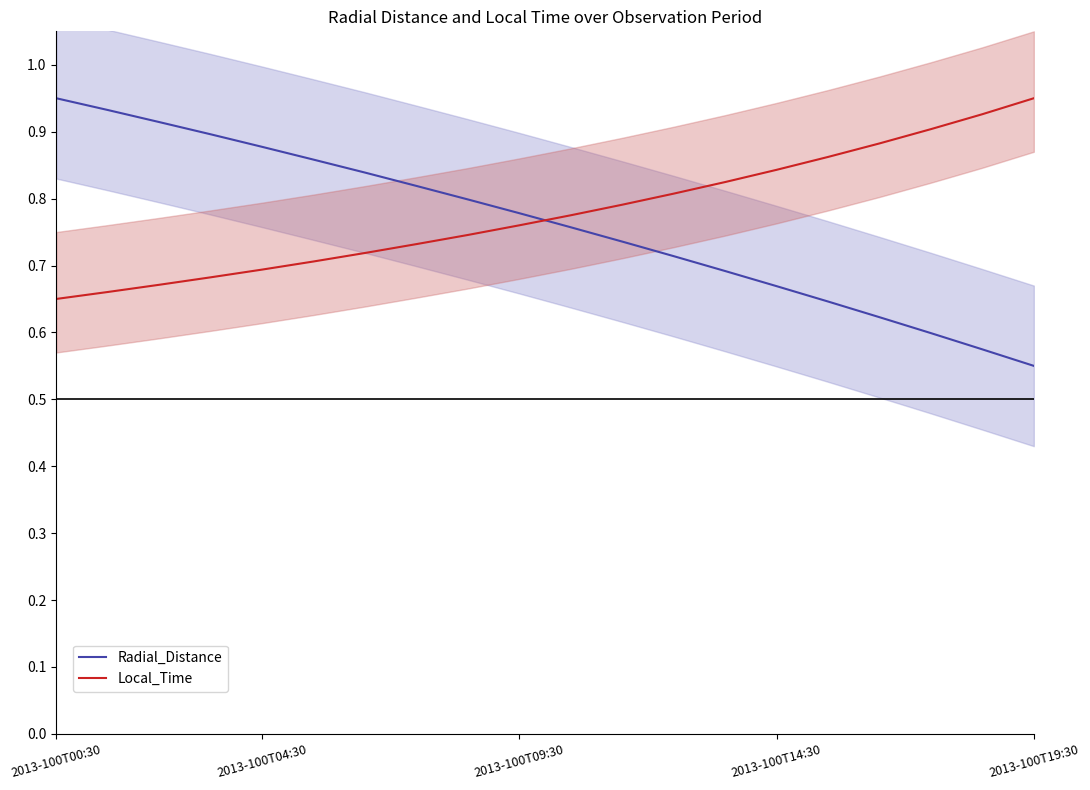

What is the difference between the maximum and second lowest values in the Radial_Distance series?

0.4